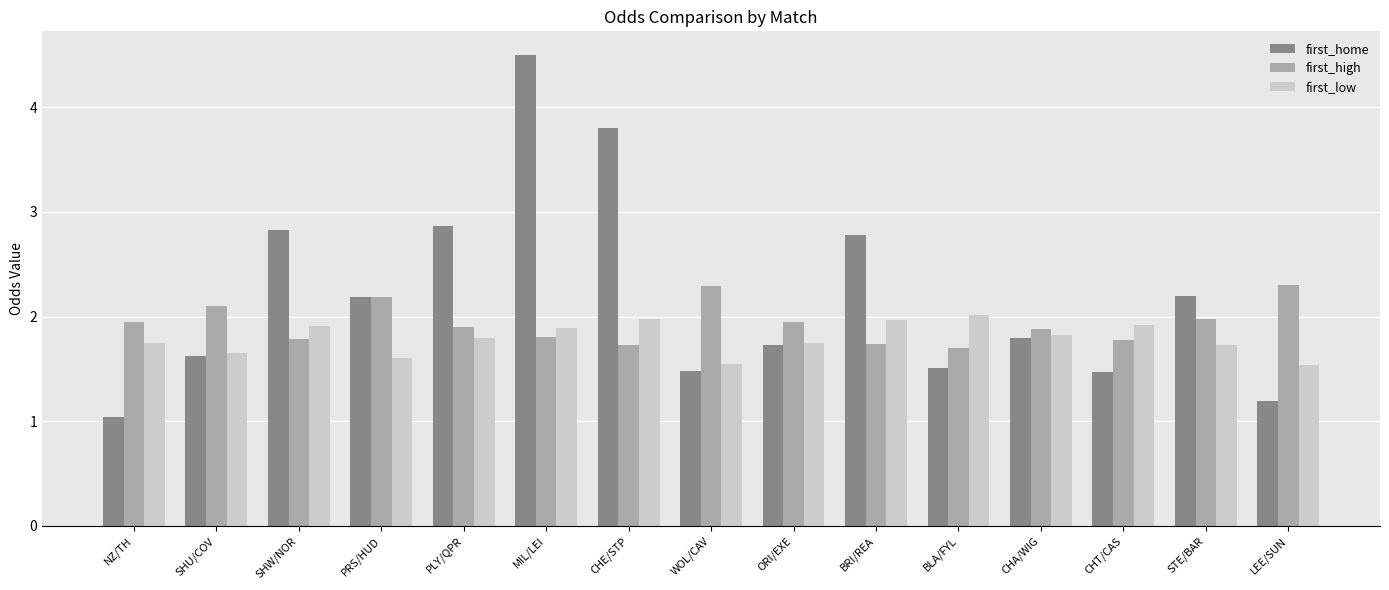

Which category has the lowest value across all series?

NZ/TH